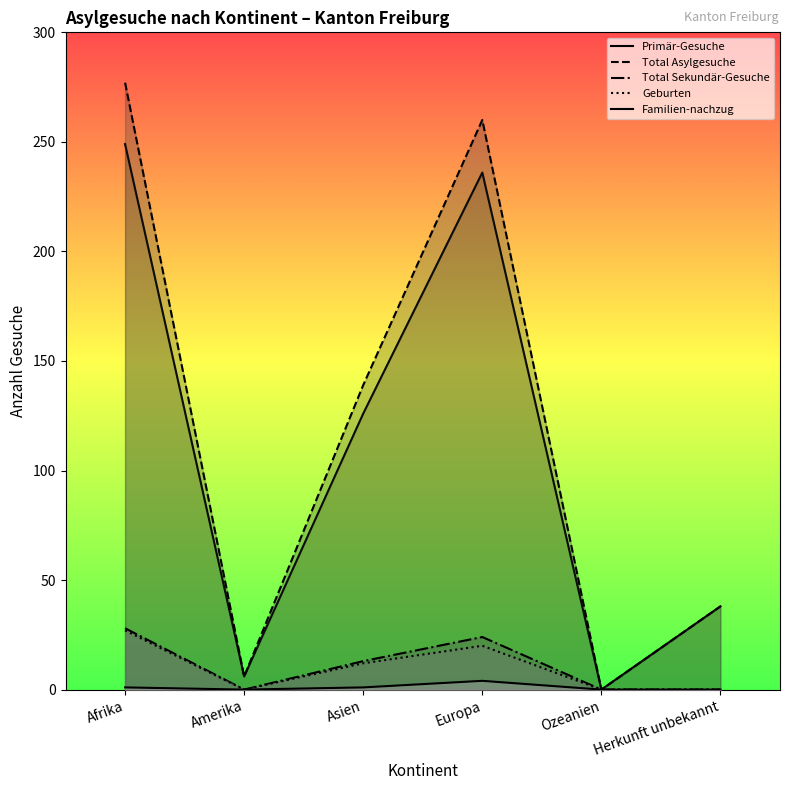

Is the value of Total Sekundär-Gesuche at Afrika greater than the value of Geburten at Amerika?

Yes